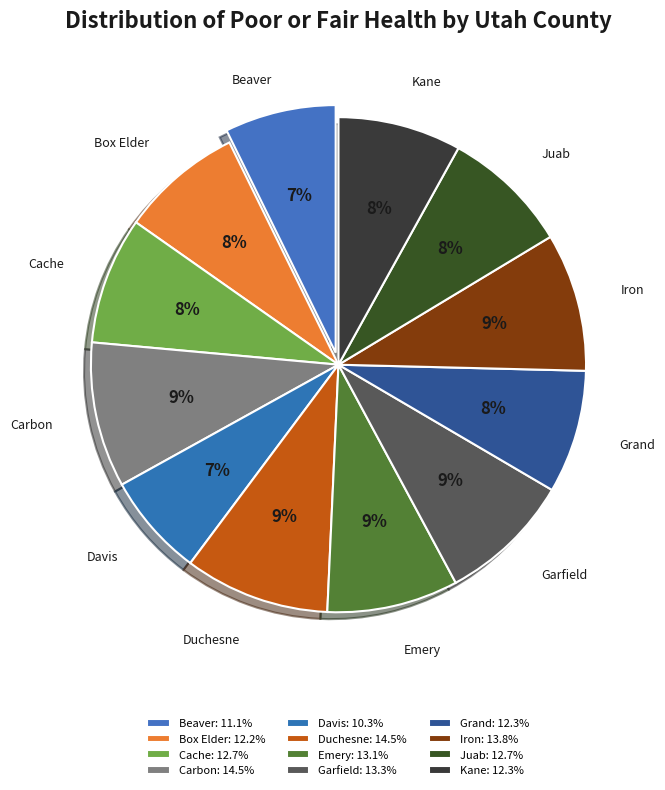

How many segments does this pie chart have?

12